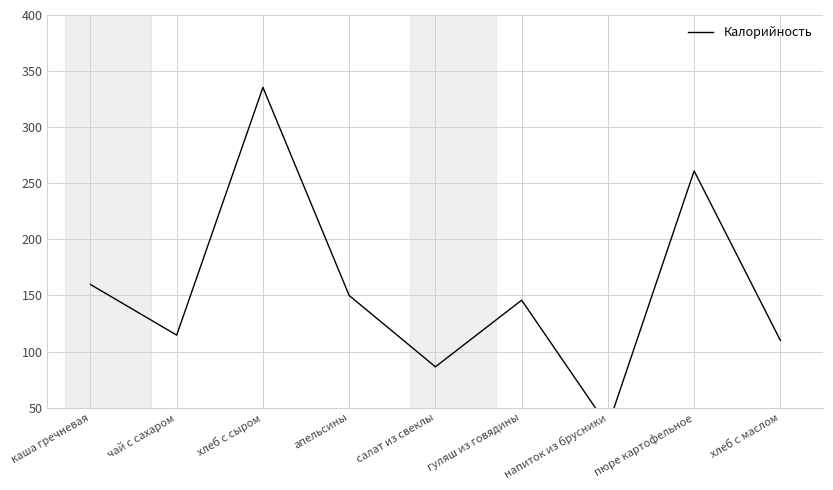

How many data points are less than 145?

4